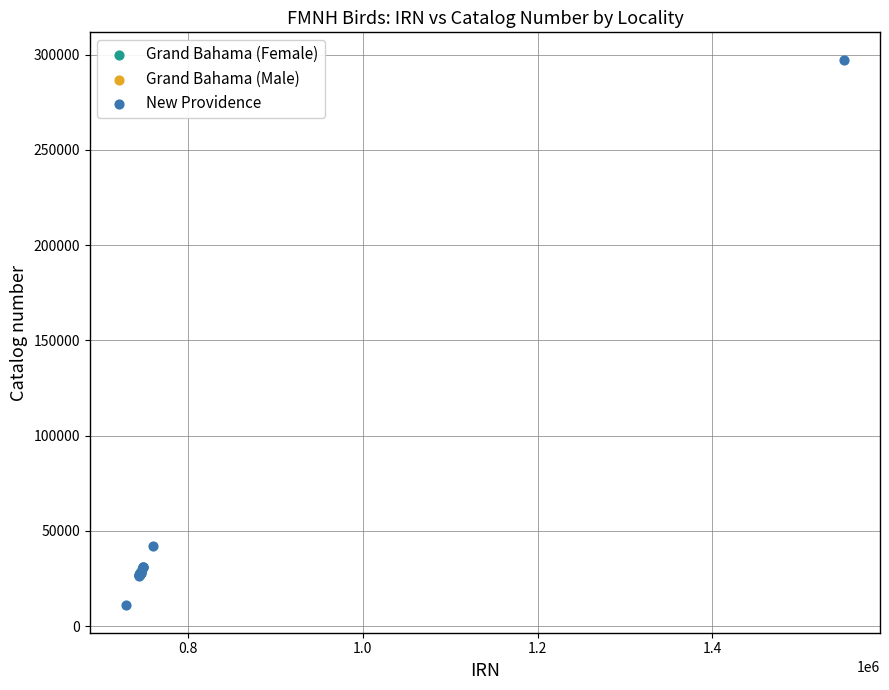

Which series reaches the maximum Y coordinate?

New Providence